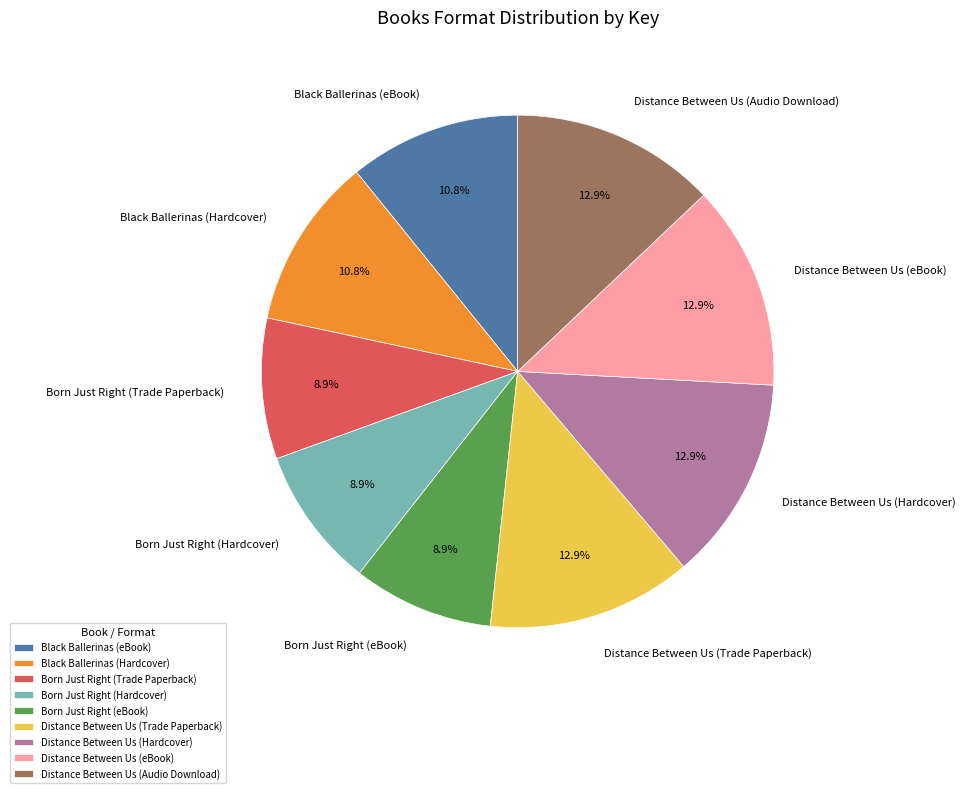

Is the sum of Distance Between Us (Audio Download) and Black Ballerinas (eBook) greater than half?

No